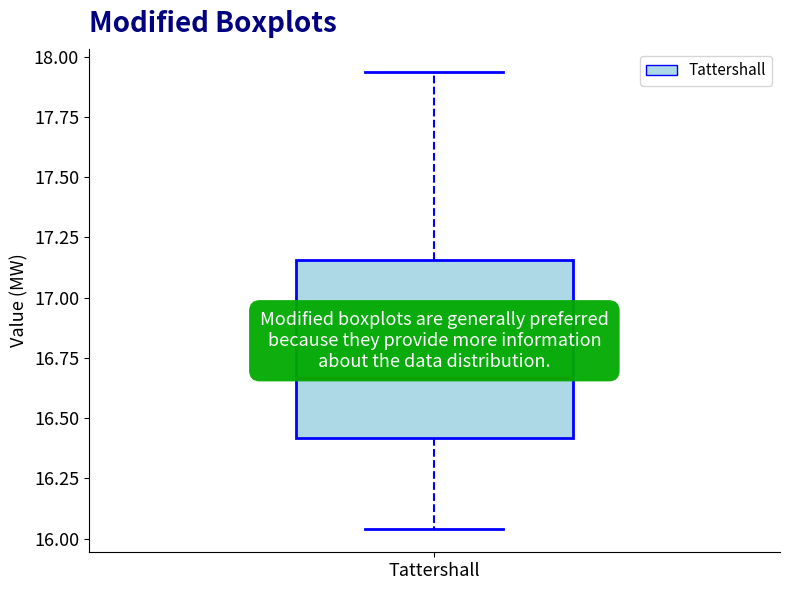

Transcribe this box plot: give where the median line is, the range the box spans, and where the two whiskers end, as read against the y-axis. The values are not printed on the chart, so give them approximately, as read against the axis.

median 16.65, box 16.40 to 17.15, whiskers 16.05 to 17.95